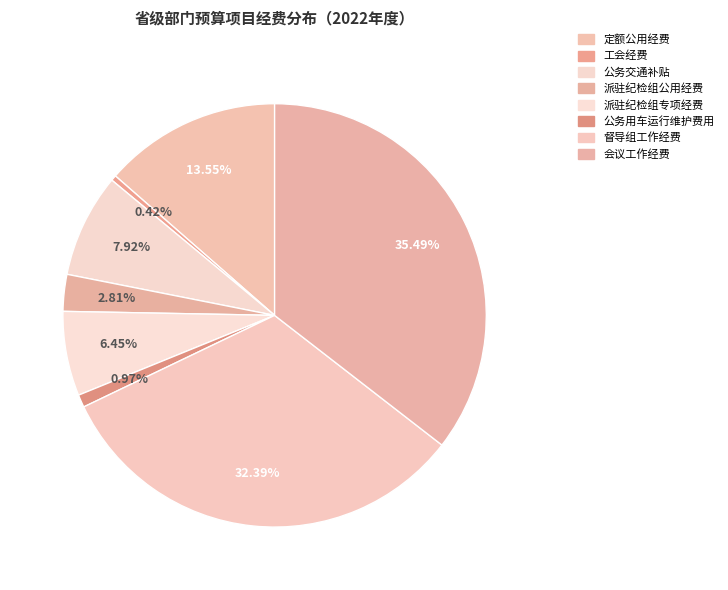

Combined, what portion of the pie is 公务交通补贴 and 公务用车运行维护费用?

8.9%